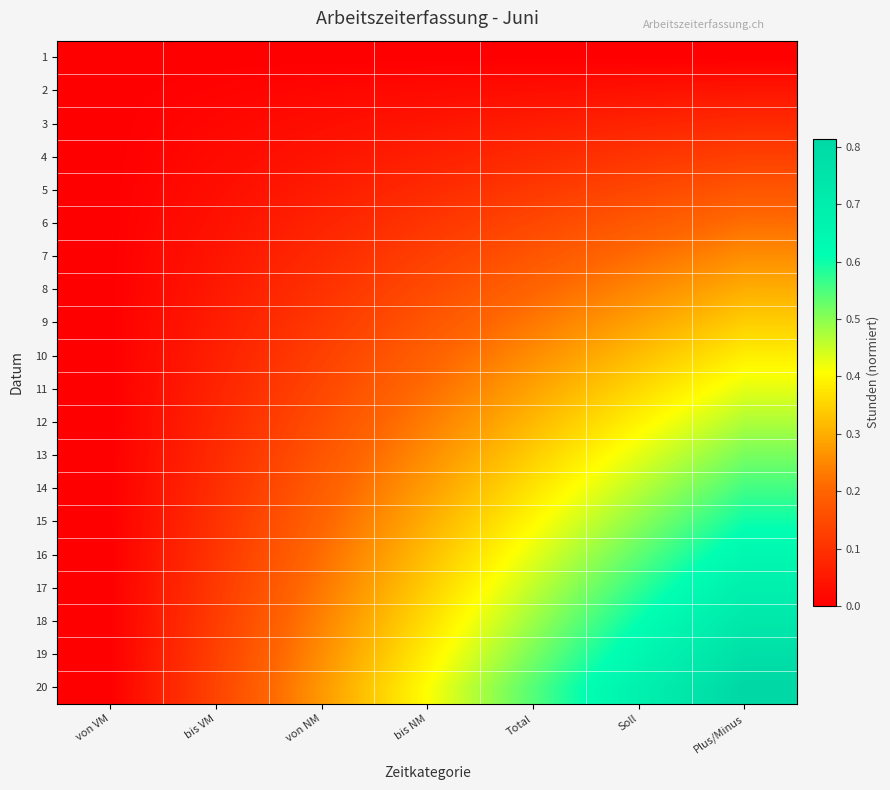

Rank the series by their maximum value, from highest to lowest.

20, 19, 18, 17, 16, 15, 14, 13, 12, 11, 10, 9, 8, 7, 6, 5, 4, 3, 2, 1